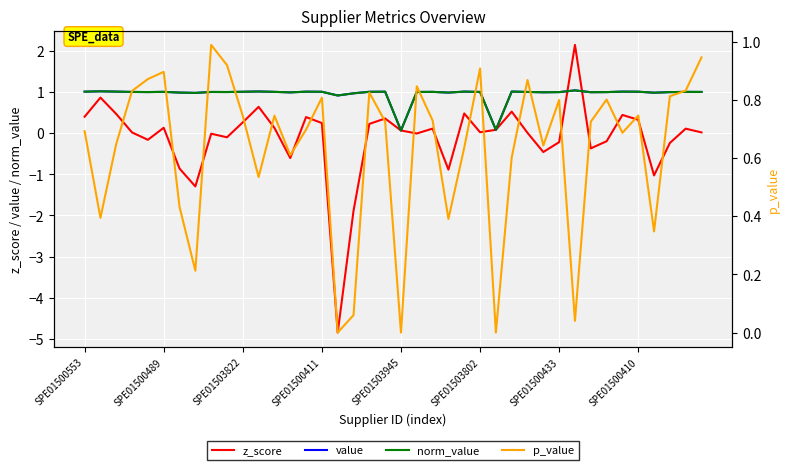

Is the value of p_value at SPE01503822 greater than the value of value at SPE01500411?

No